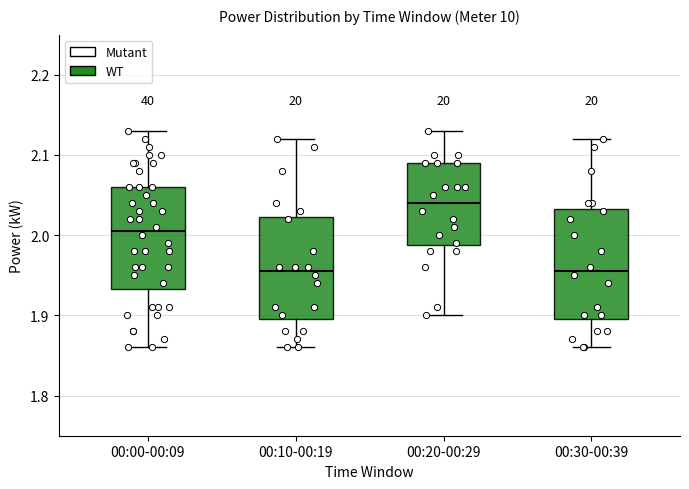

Where does the median line of the box for 00:00-00:09 sit on the y-axis? The values are not printed on the chart, so give them approximately, as read against the axis.

2.01